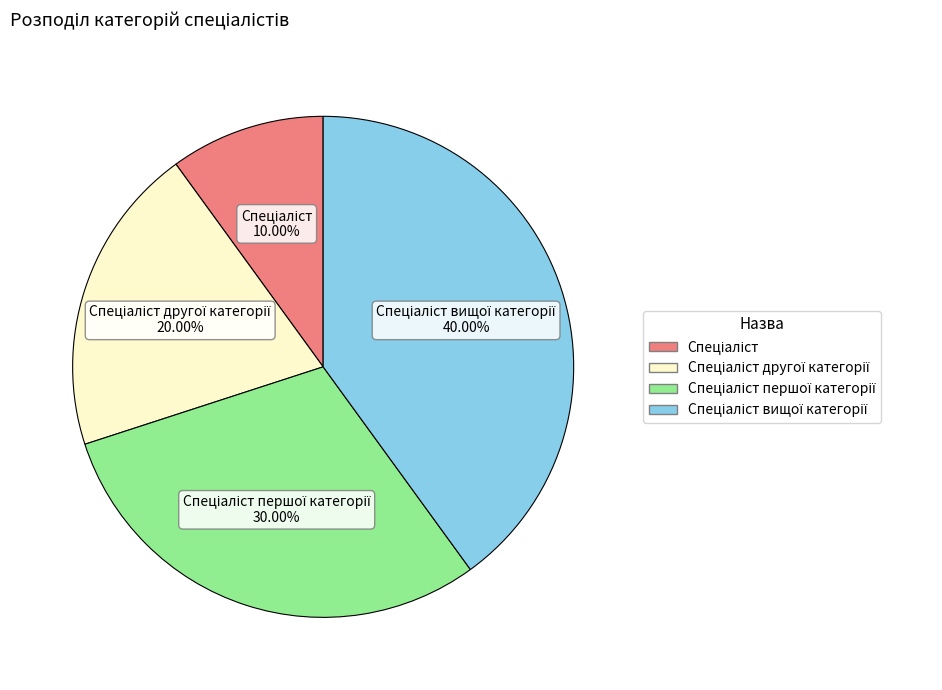

Is there a majority slice in this chart?

No